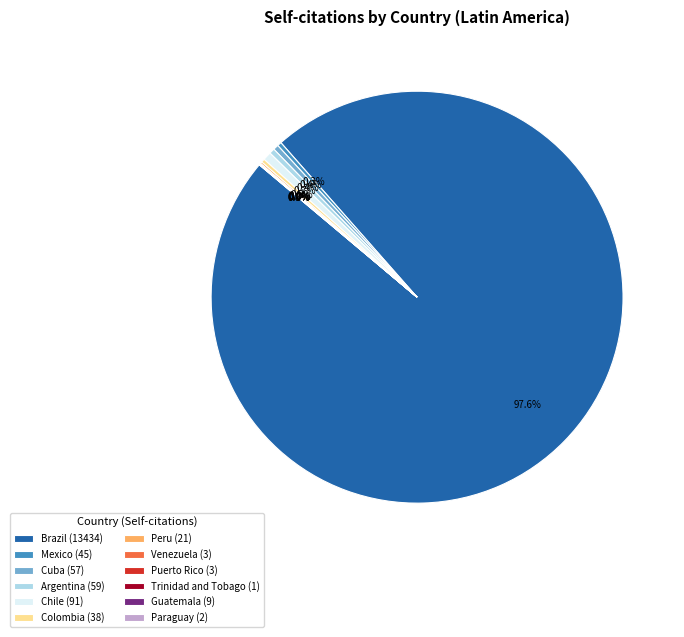

Which has a higher value, Argentina (59) or Brazil (13434)?

Brazil (13434)